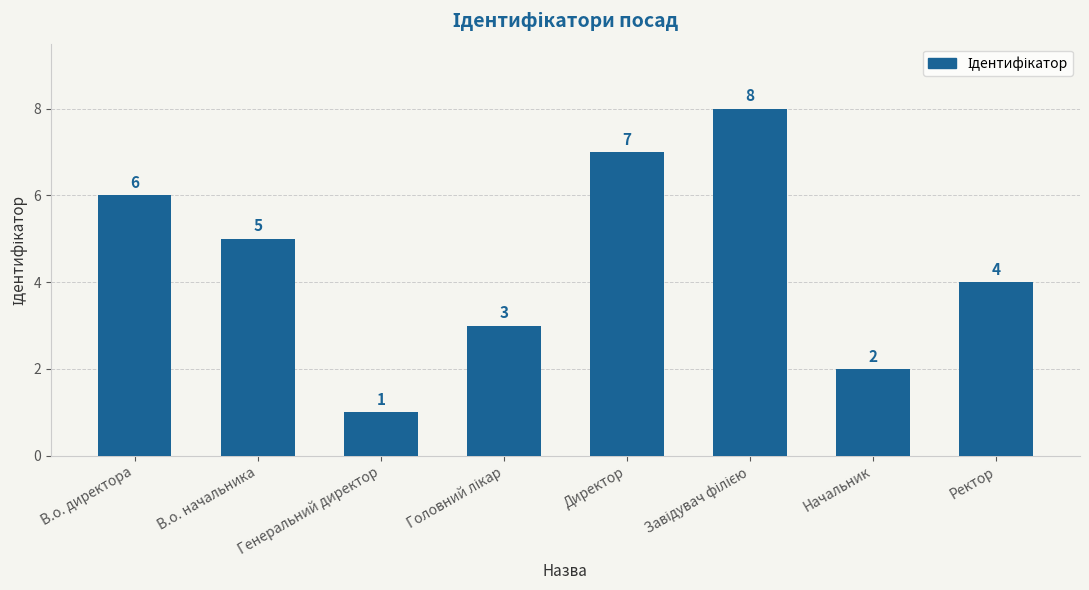

Count the values in the range 3 to 7.

5